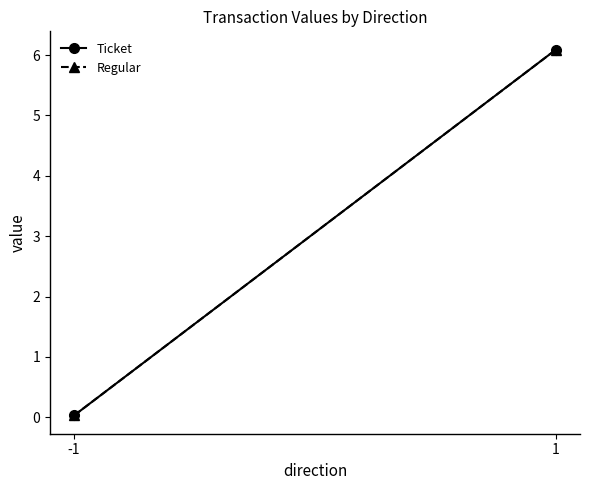

Which series changed the most between -1 and 1?

Ticket